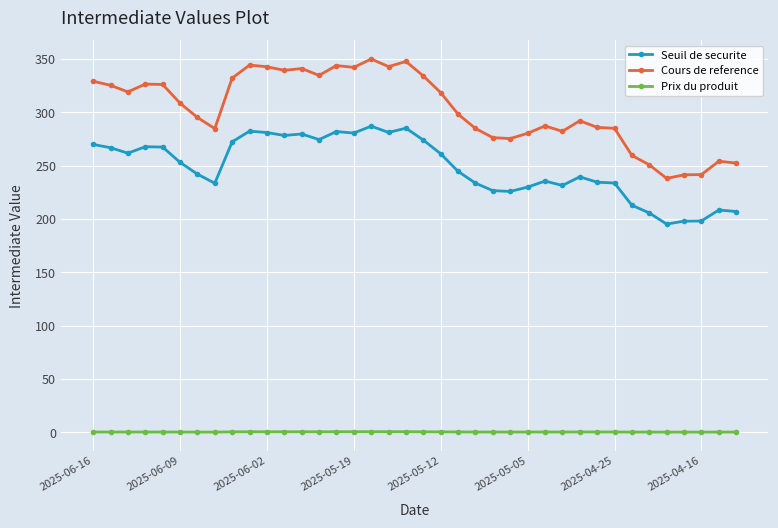

True or false: Prix du produit has more than 2 interior local peaks.

True